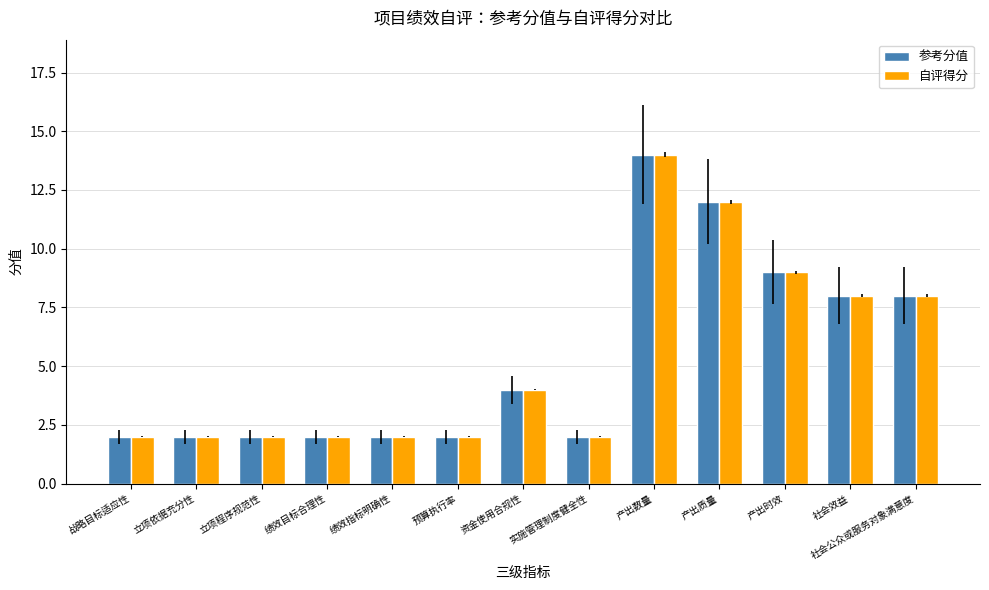

Does the chart contain stacked bars?

No